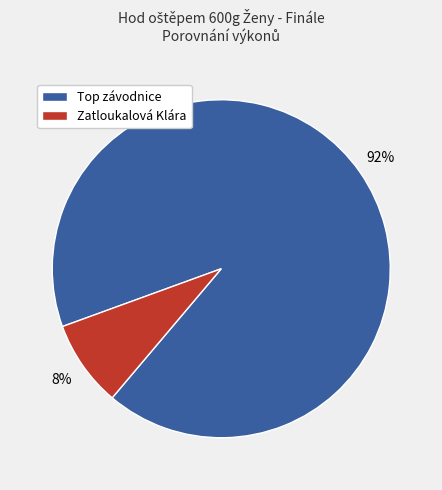

To the nearest percent, what portion does Zatloukalová Klára represent?

8%